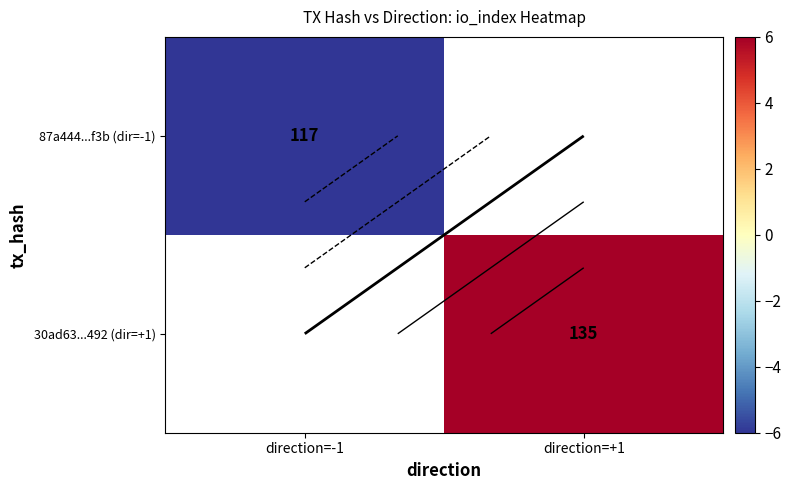

Rank the categories by 87a444...f3b (dir=-1) value from highest to lowest.

direction=-1, direction=+1